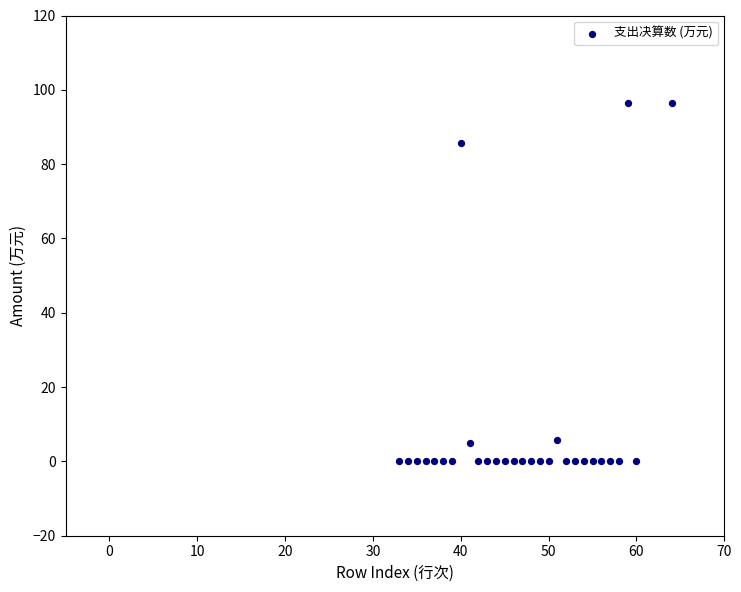

What is the range of Y values (max minus min)?

96.5